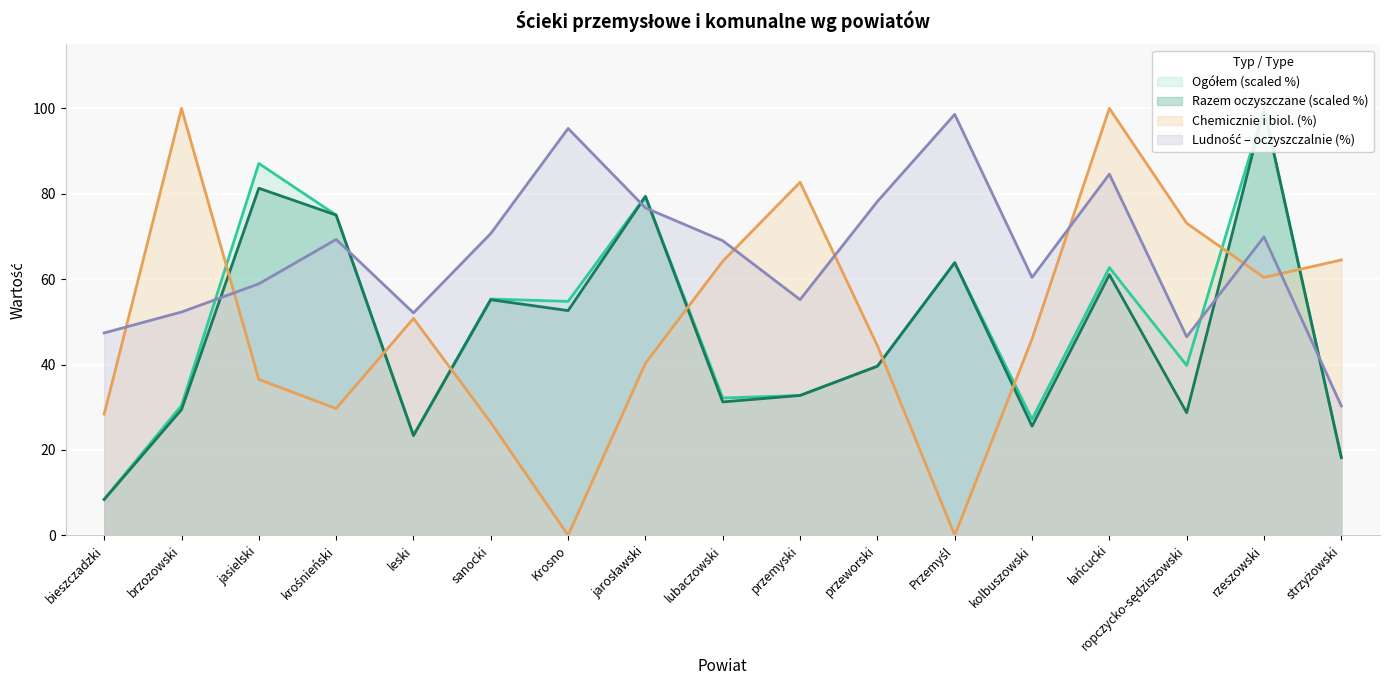

At how many categories does at least one series exceed 71?

11